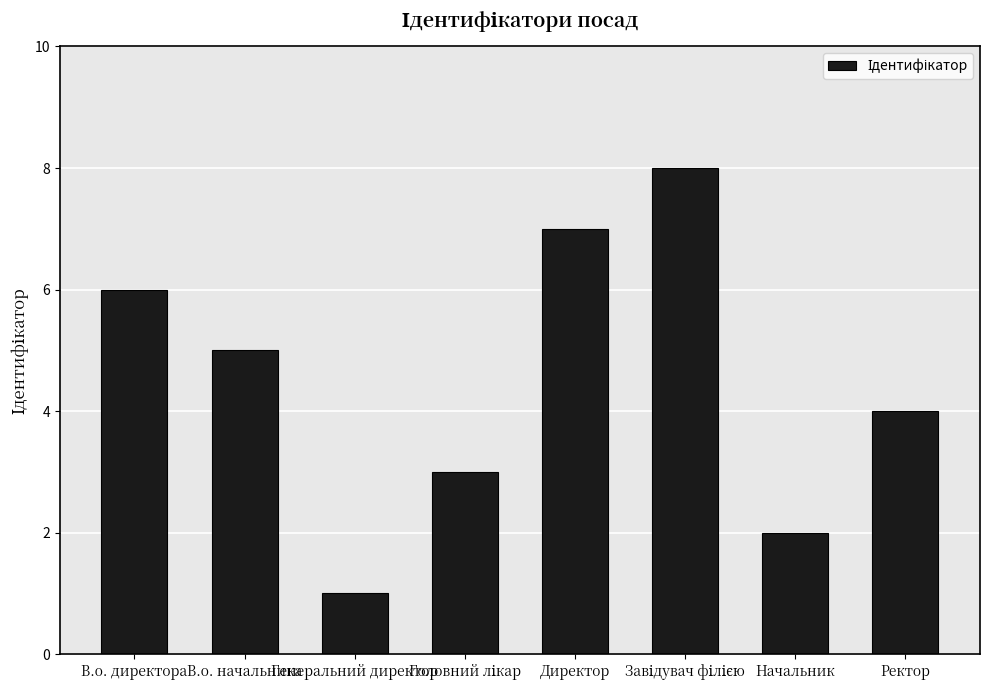

At which category does the chart reach its minimum across all series?

Генеральний директор